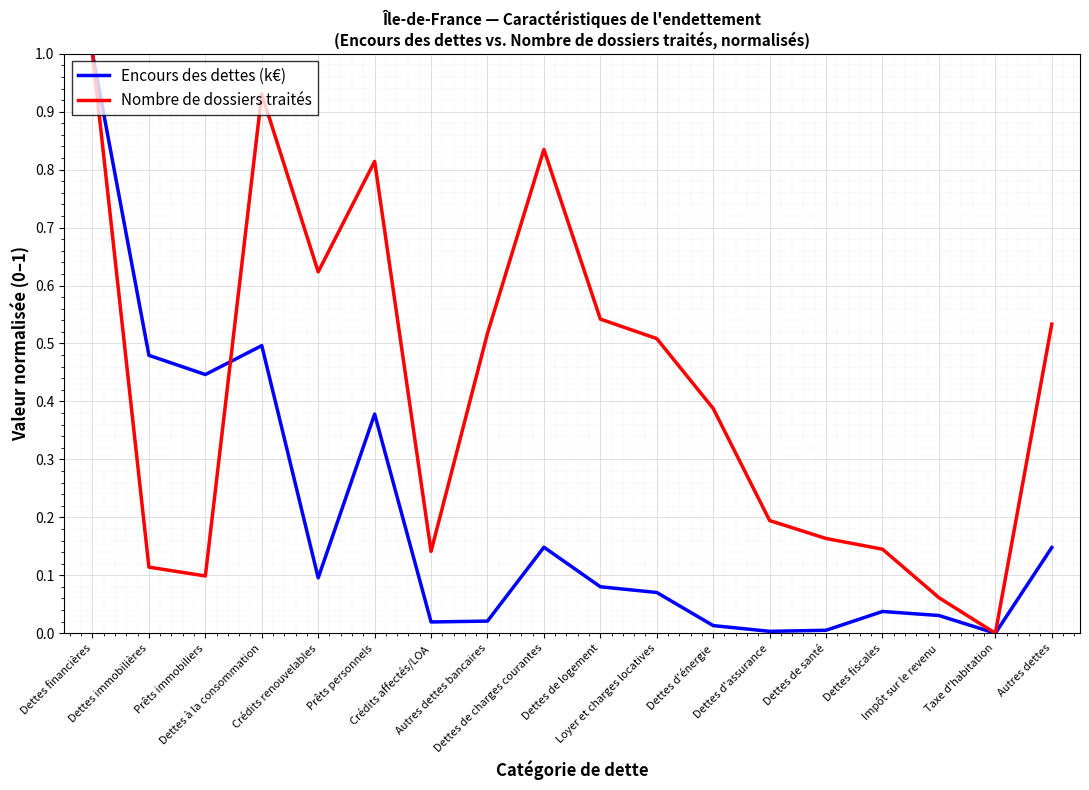

What is the maximum value for Nombre de dossiers traités?

1.0